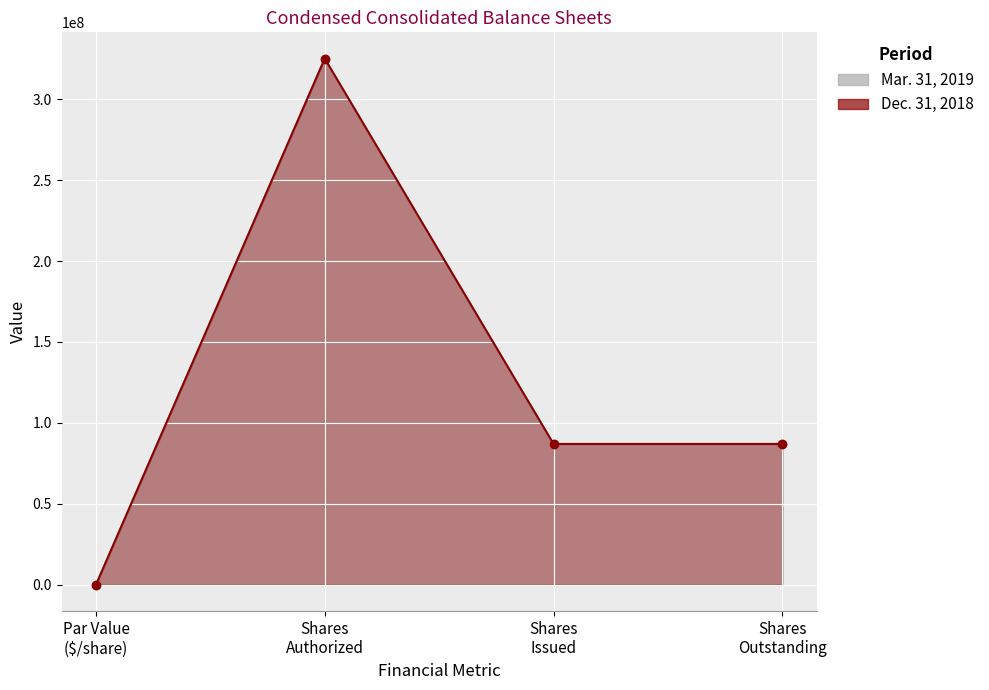

How many interior local peaks does the Mar. 31, 2019 series have?

1